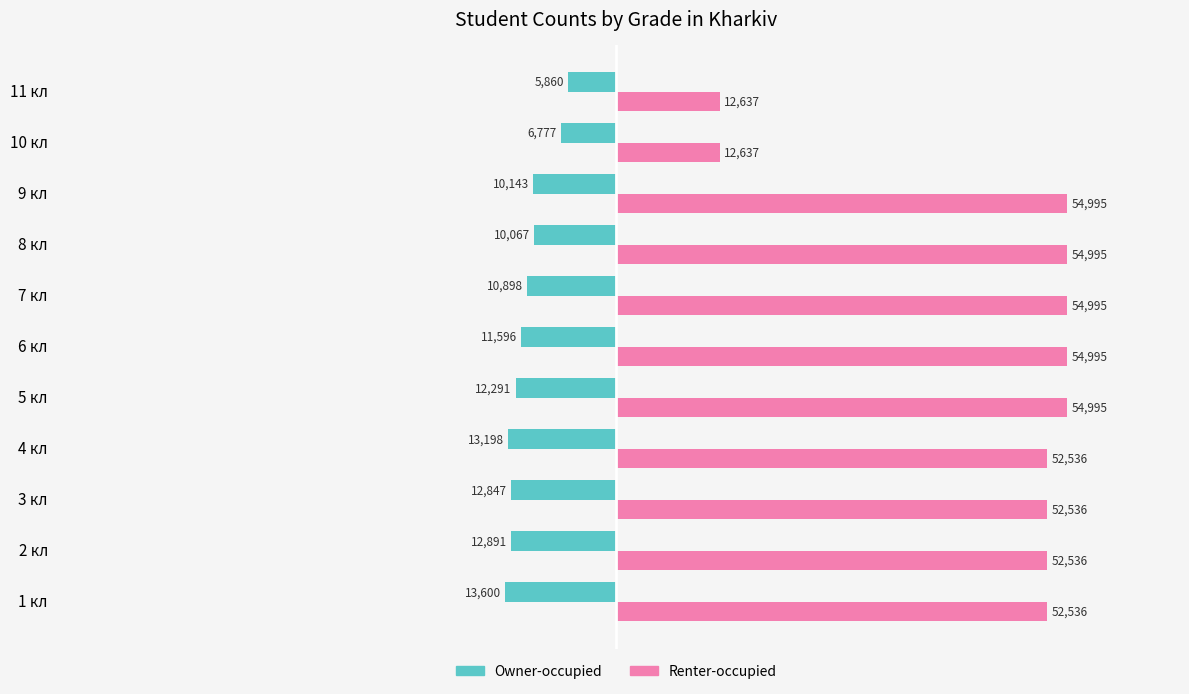

What is the difference between the second highest and second lowest values in the Renter-occupied series?

42358